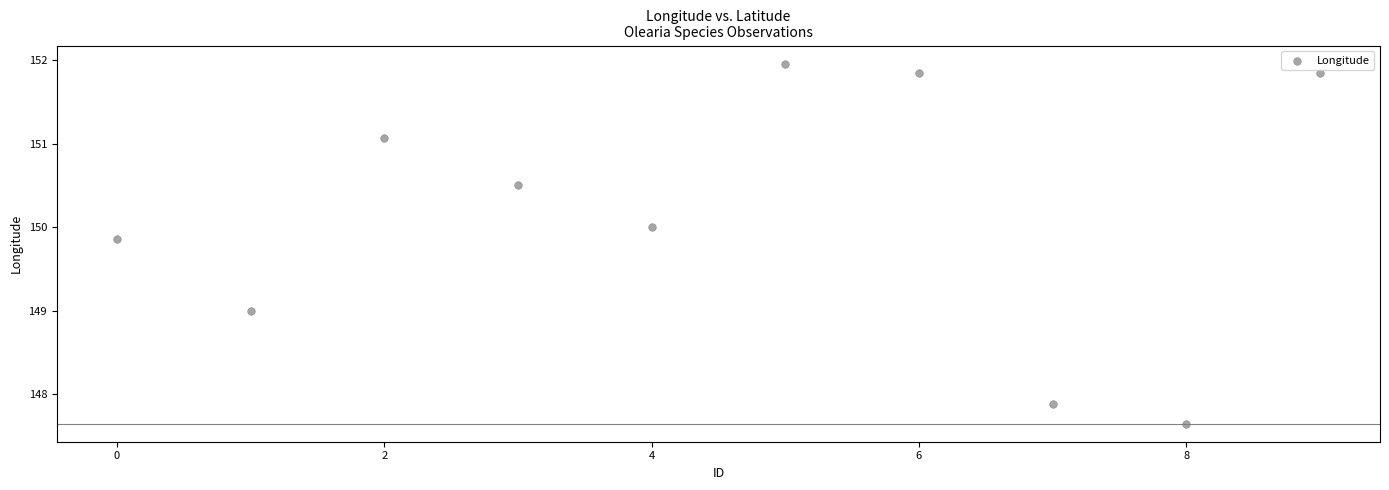

What is the range of Y values (max minus min)?

4.3